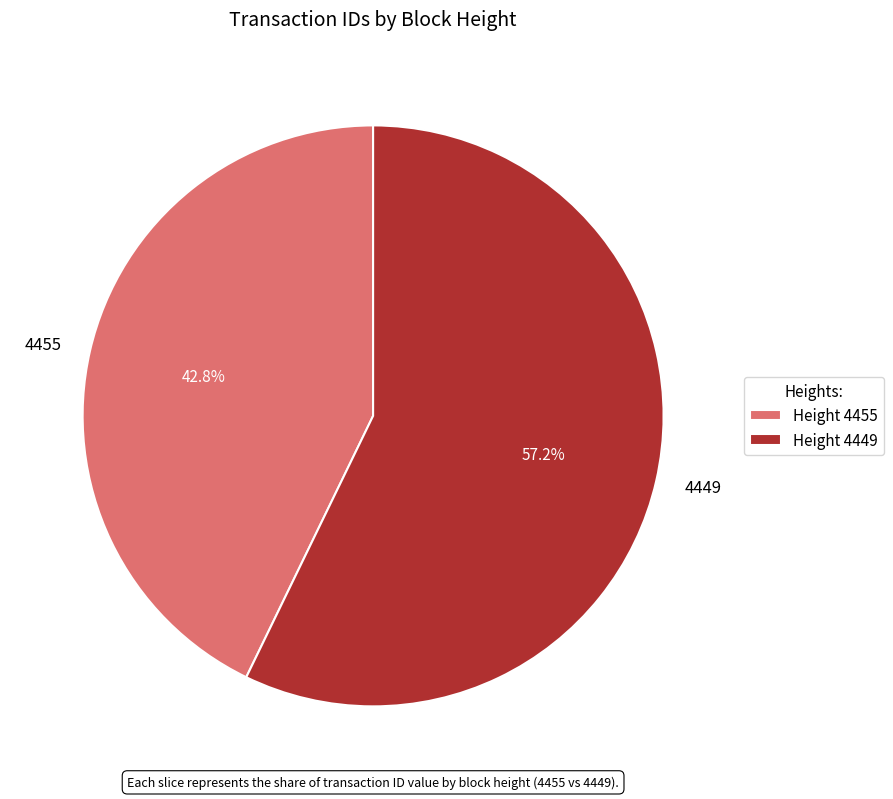

Count the number of slices in the pie.

2